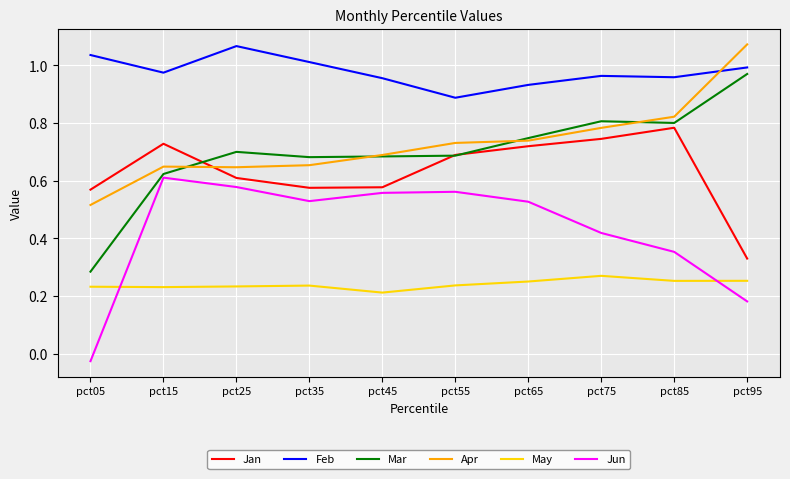

Between pct75 and pct95, which series saw the biggest shift?

Jan